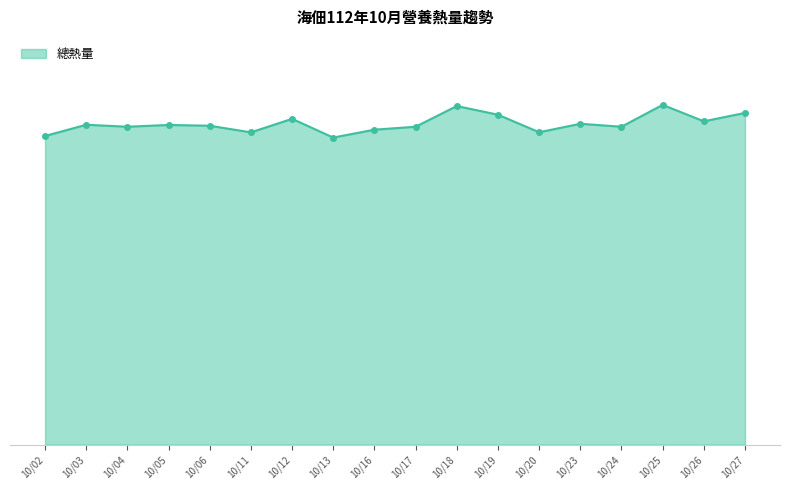

At which category does the chart reach its minimum across all series?

10/13